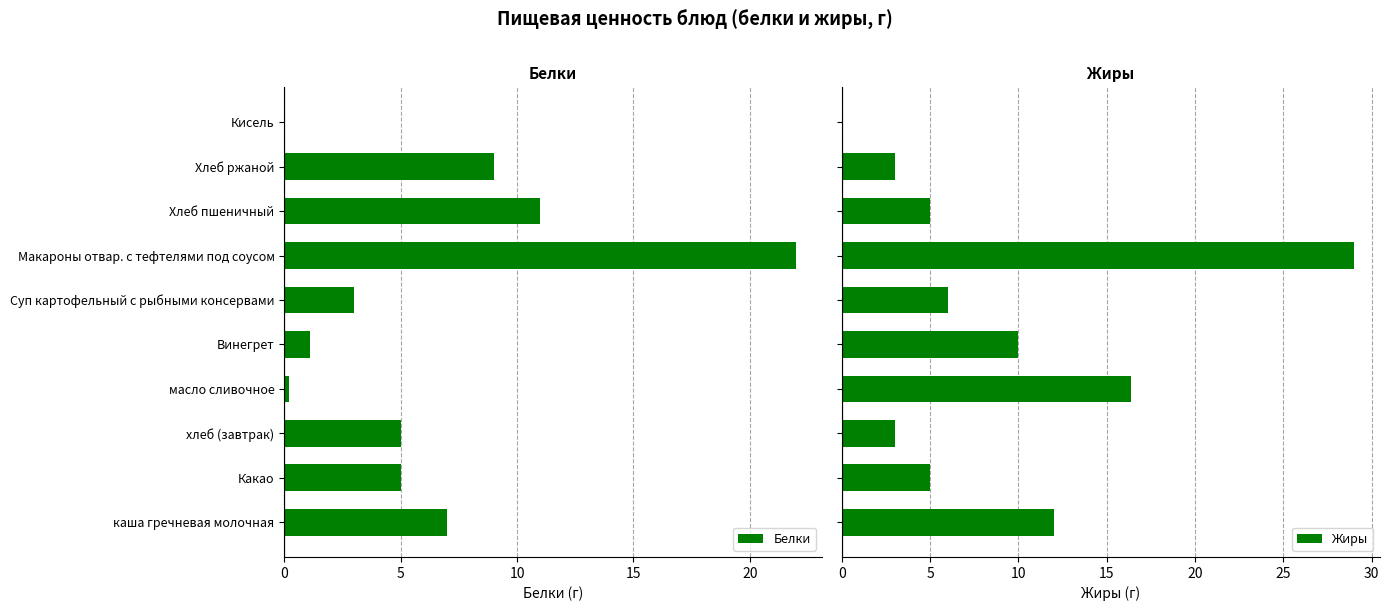

At which label is Белки closest to 11?

Хлеб пшеничный